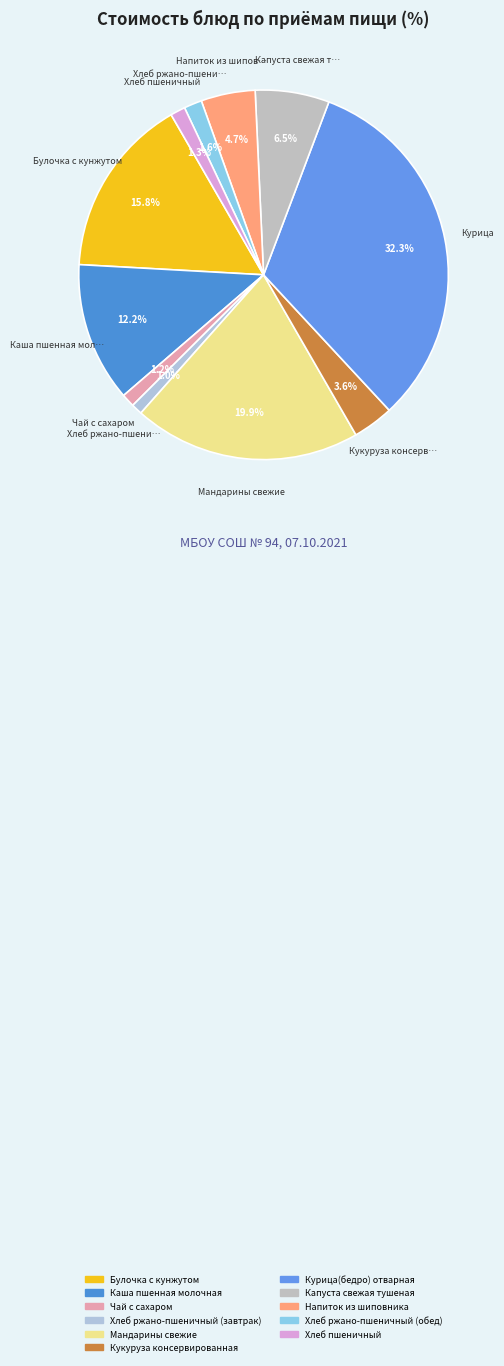

To the nearest percent, what portion does Булочка с кунжутом represent?

16%